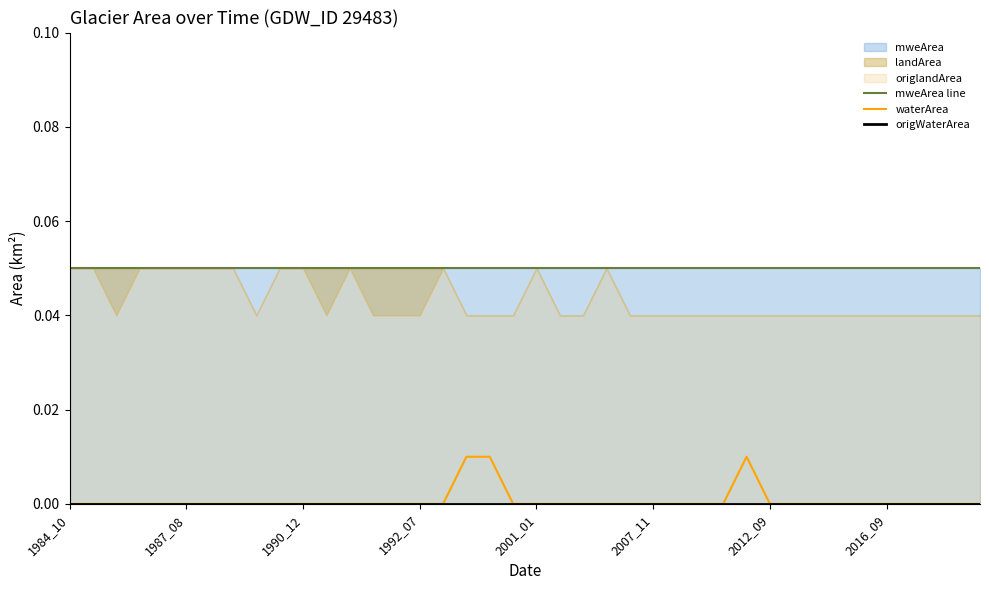

The waterArea series shows 0.0 at 1987_08. True or false?

True